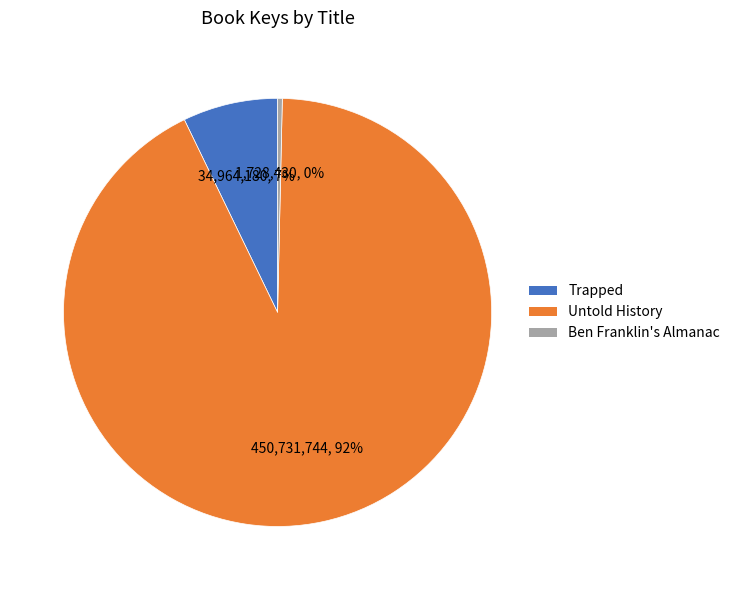

Does any single category account for the majority?

Yes